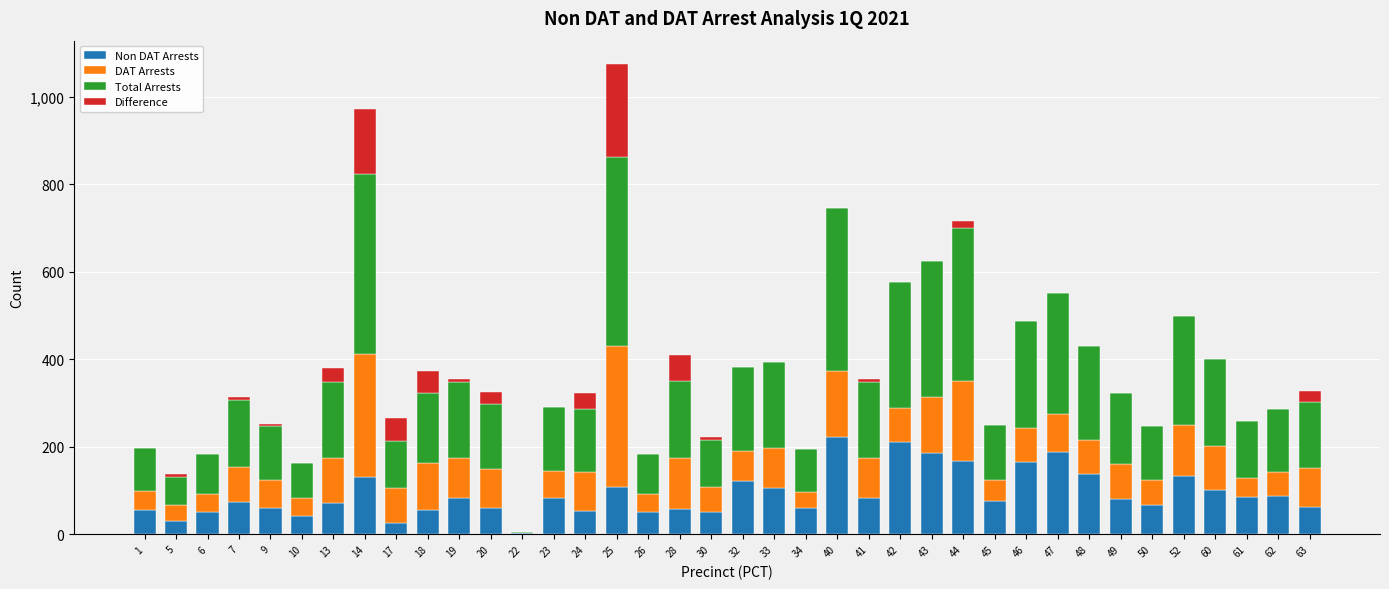

At which category is the sum across all series the highest?

25